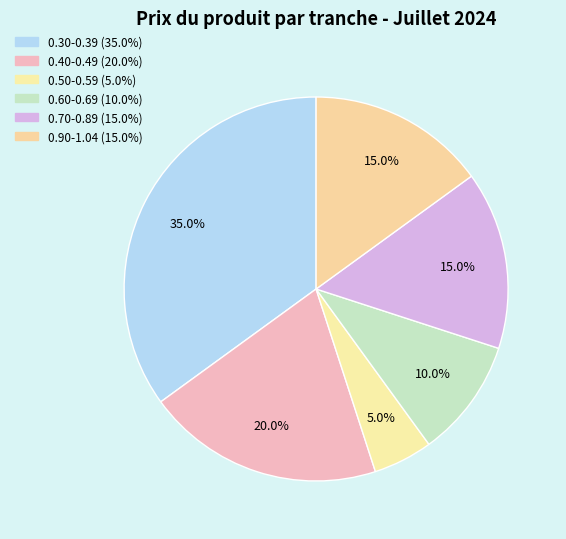

Count the number of slices in the pie.

6